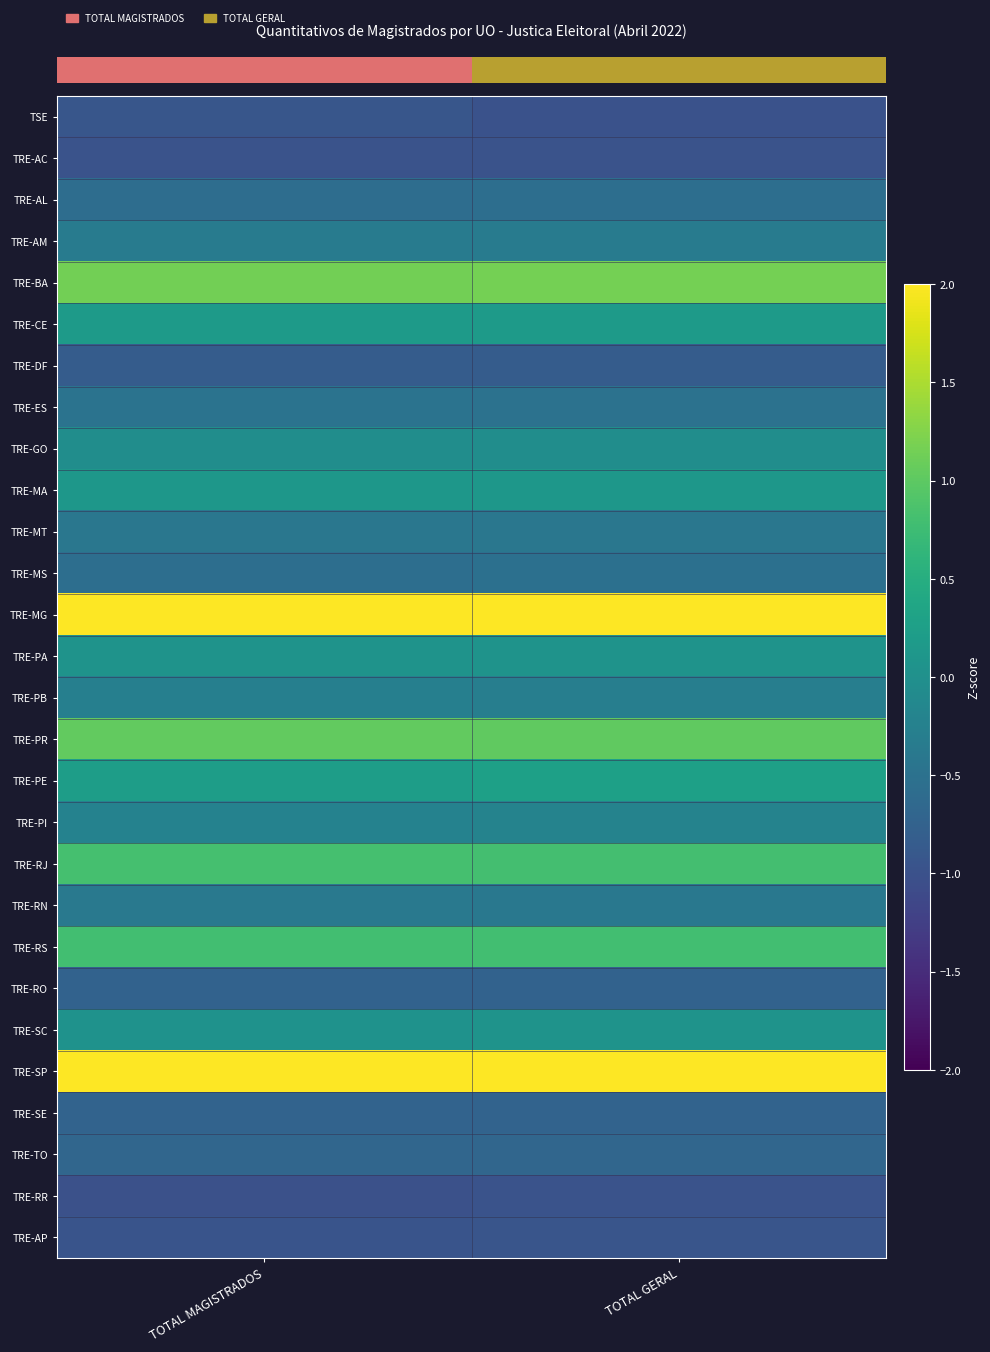

At how many categories does at least one series exceed 2?

2